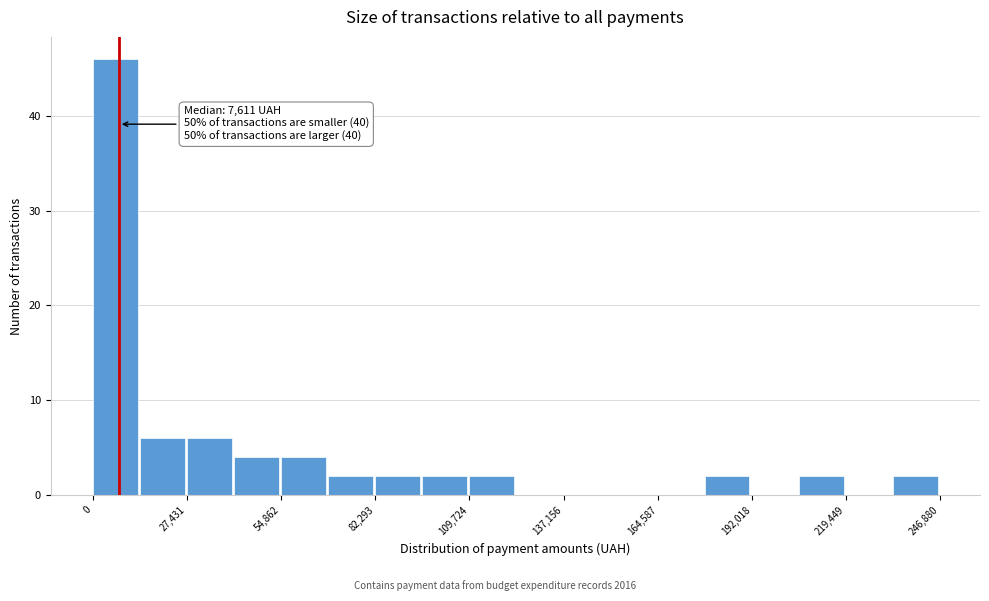

Around what value on the x-axis is the tallest bar? Give the approximate position of its centre, as read against the axis.

5000